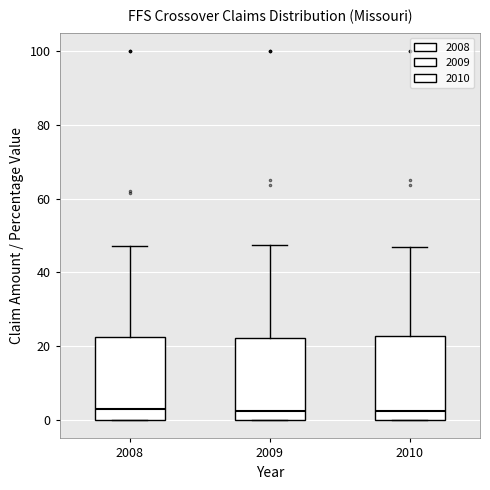

Reading left to right, read every box against the y-axis: the position of its median line, the range the box covers, and the ends of its whiskers. The values are not printed on the chart, so give them approximately, as read against the axis.

2008: median 2, box 0 to 22, whiskers 0 to 48
2009: median 2, box 0 to 22, whiskers 0 to 48
2010: median 2, box 0 to 22, whiskers 0 to 46